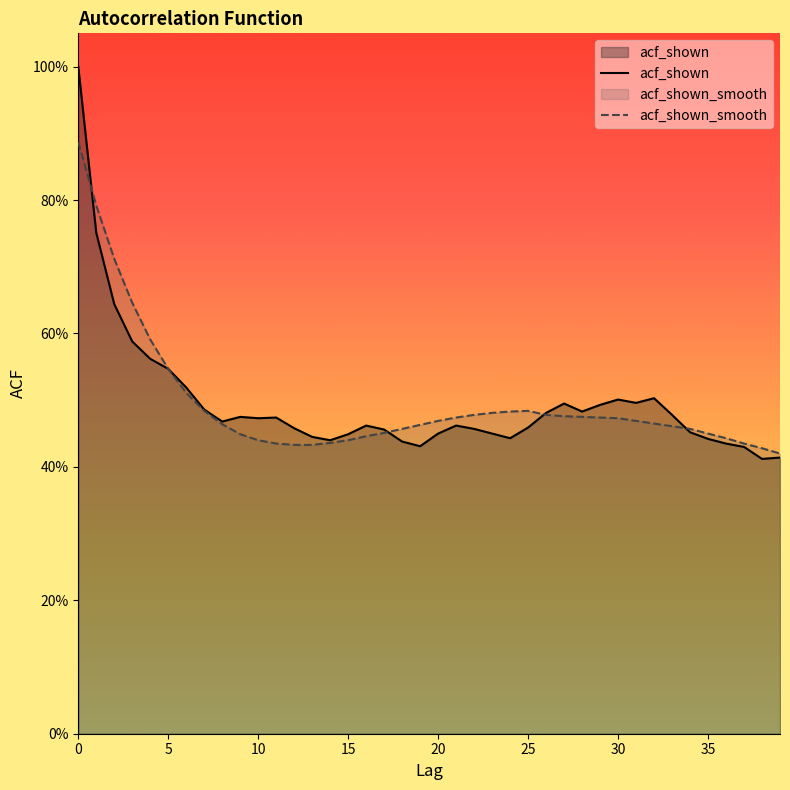

What is the total value across all series at 14?

0.9